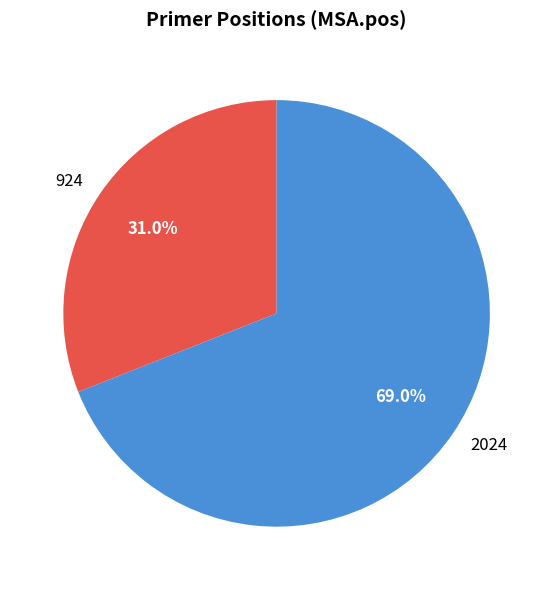

Is there any slice that represents more than half of the pie?

Yes